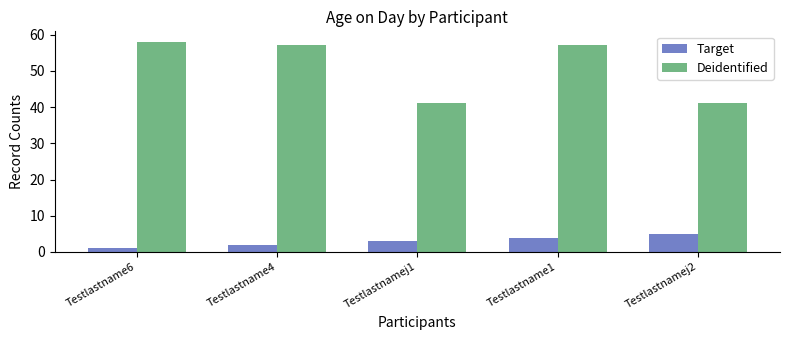

At Testlastname4, list the series in order from smallest to largest.

Target, Deidentified